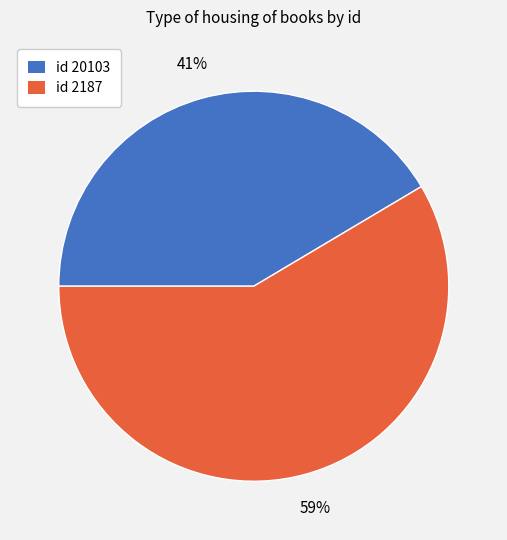

Is there a majority slice in this chart?

Yes